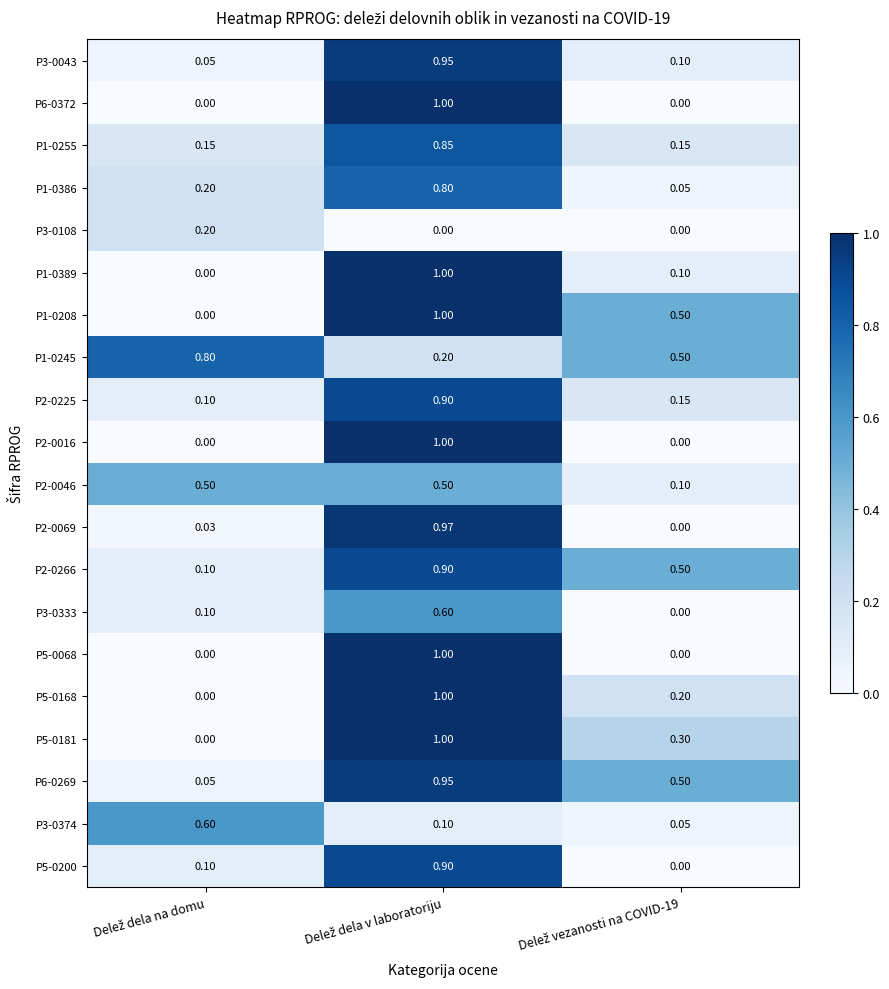

How many data points does each series have?

3